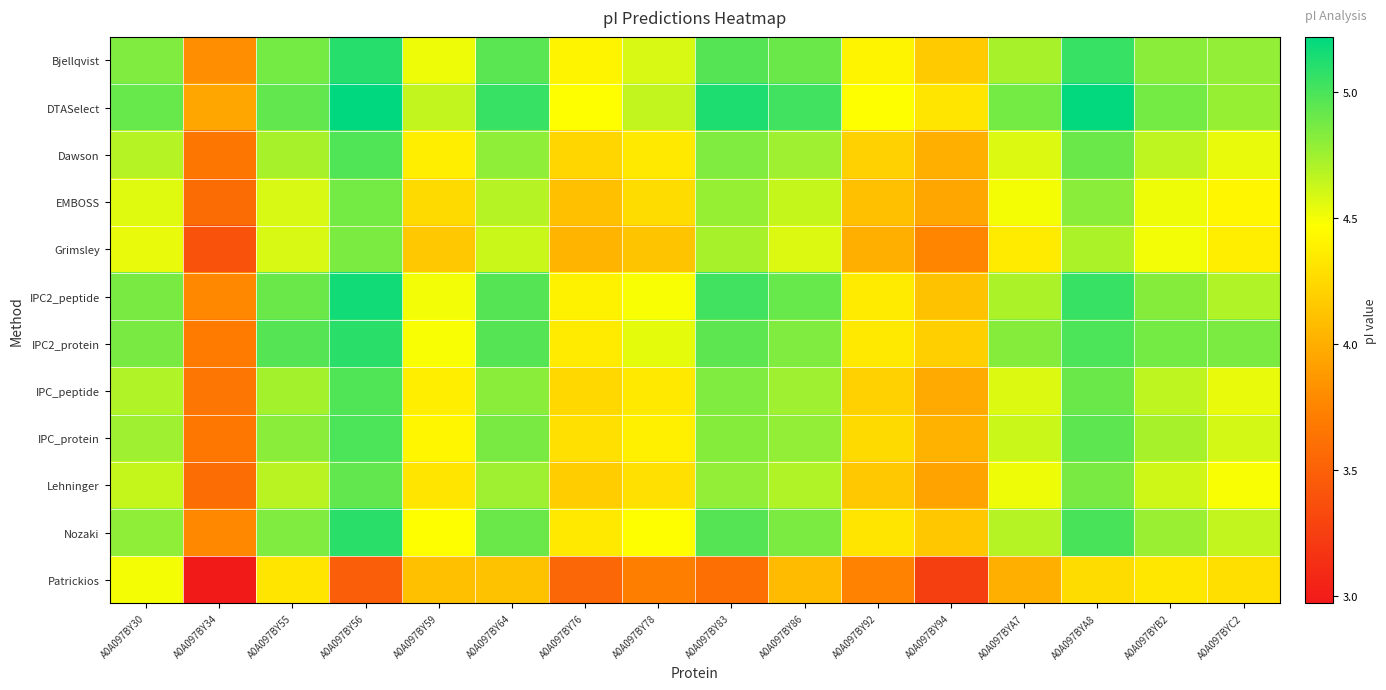

What is the total value across all series at A0A097BY56?

58.8